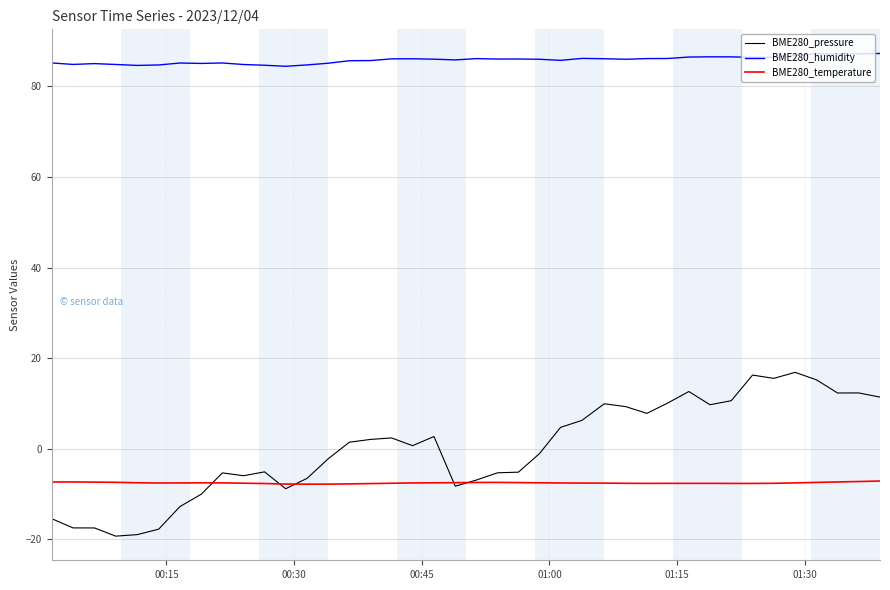

What is the minimum value shown in the chart?

-19.3